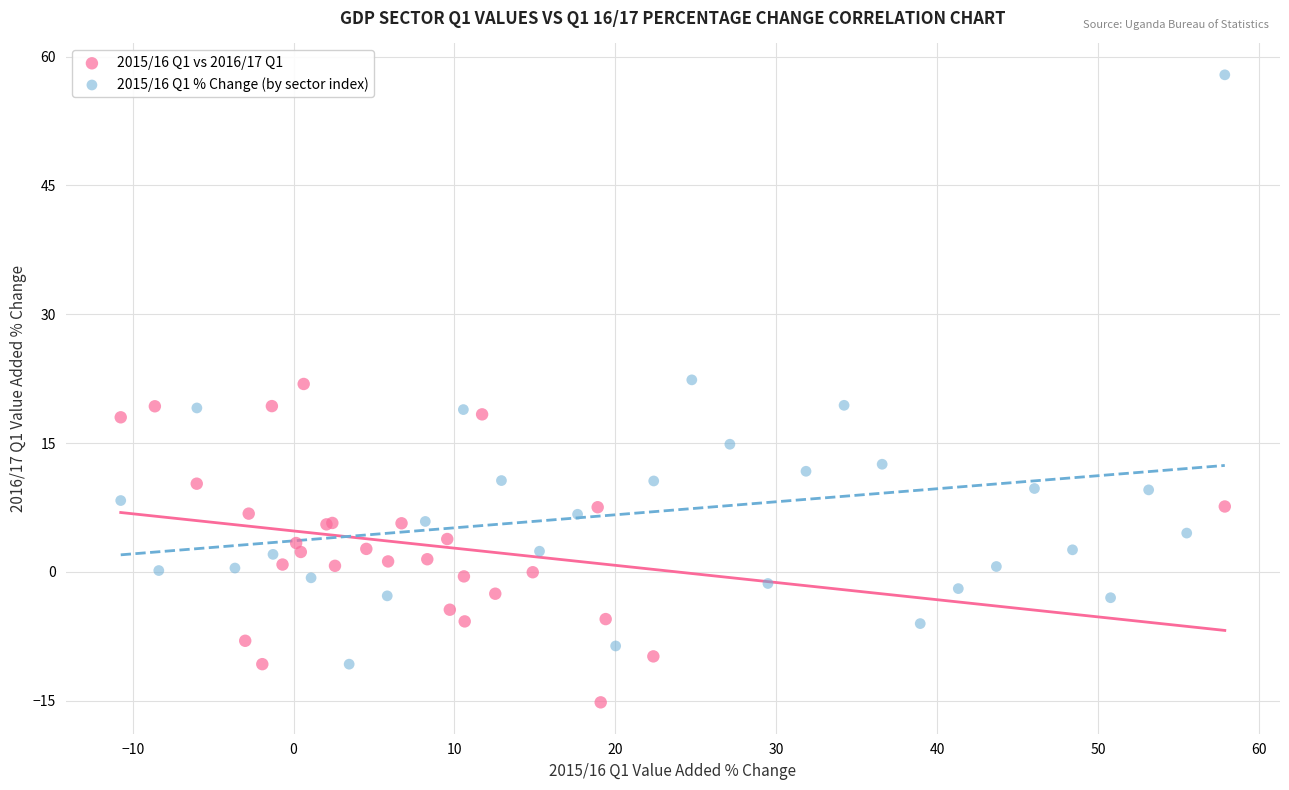

Which series contains the lowest Y value?

2015/16 Q1 vs 2016/17 Q1